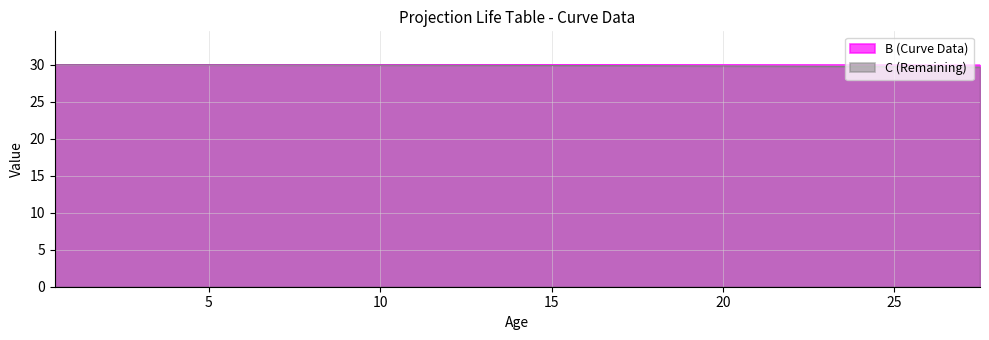

Rank the series at 23.5 from highest to lowest value.

B (Curve Data), C (Remaining)